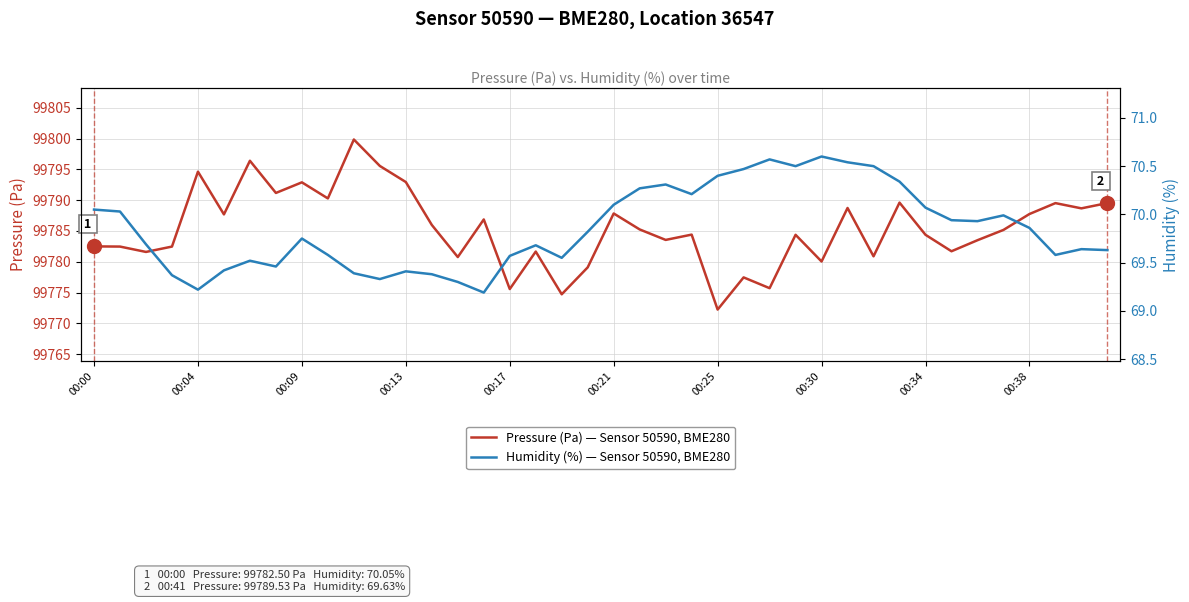

Rank the series at 00:38 from lowest to highest value.

Humidity (%) — Sensor 50590, BME280, Pressure (Pa) — Sensor 50590, BME280